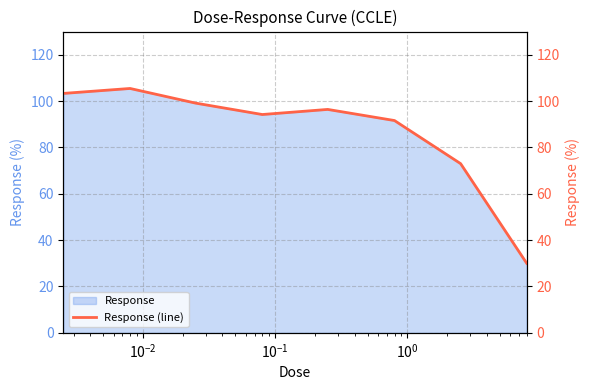

What is the average value?

86.6